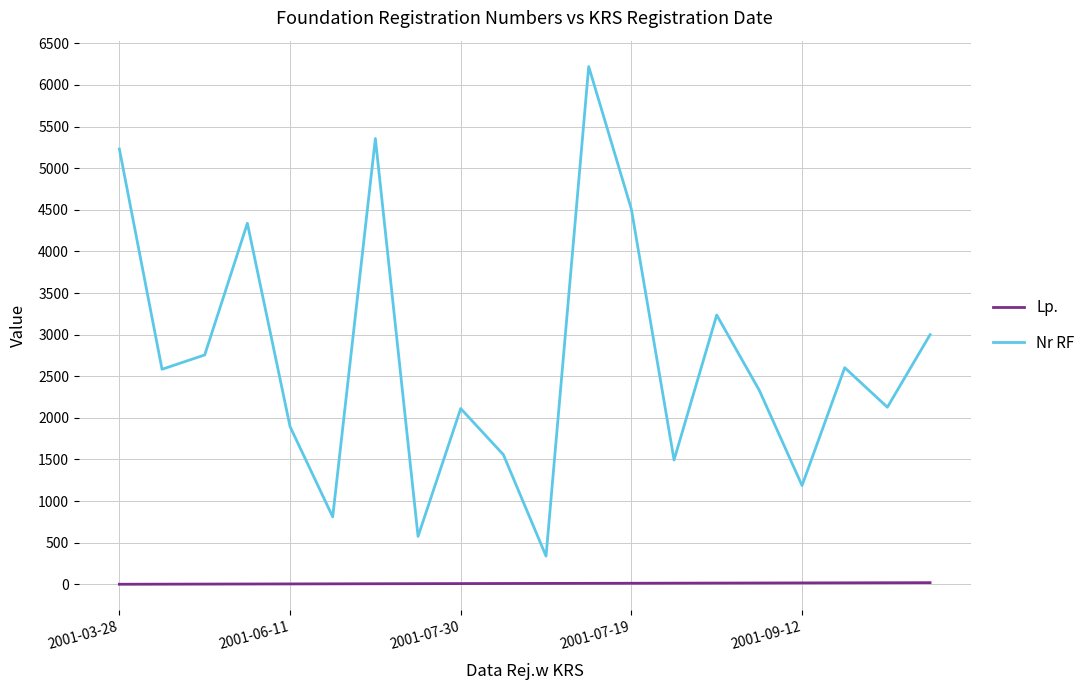

What is the difference between the maximum and minimum values in the Nr RF series?

5882